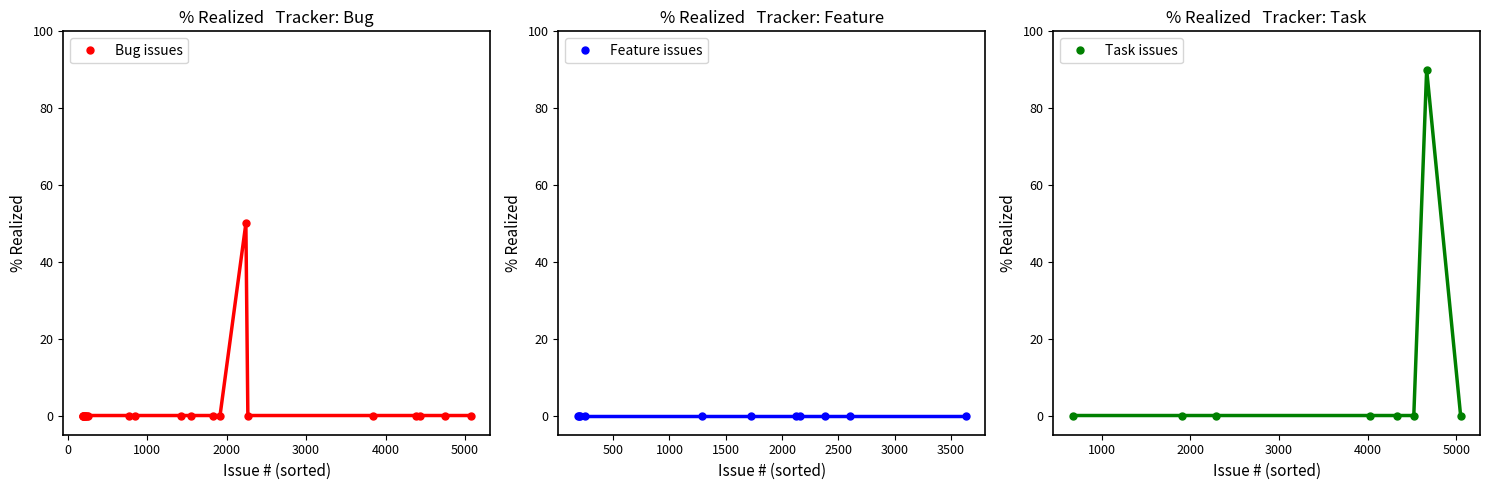

True or false: Task has more than 2 points higher than both neighbors.

False